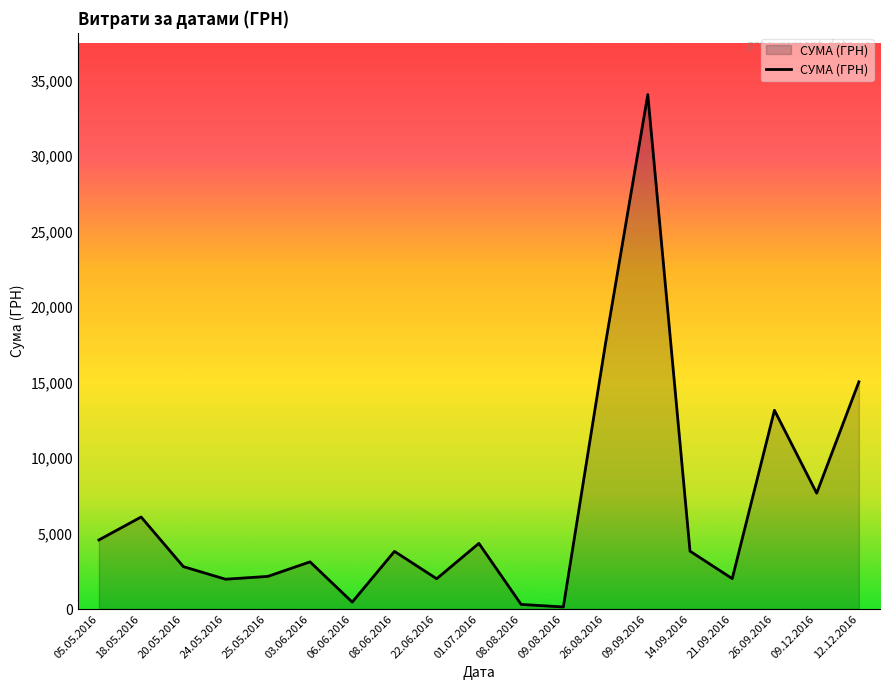

What is the change in value from 25.05.2016 to 08.06.2016?

+1658.4